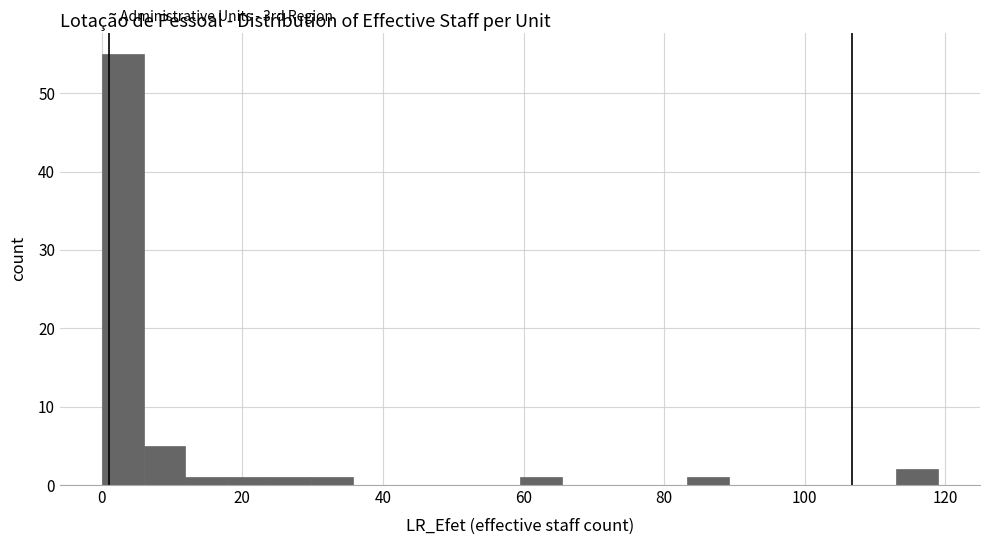

Read against the x-axis, roughly where is the centre of the tallest bar?

2